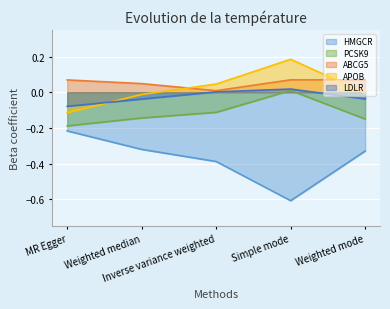

True or false: HMGCR and ABCG5 intersect in this chart.

False